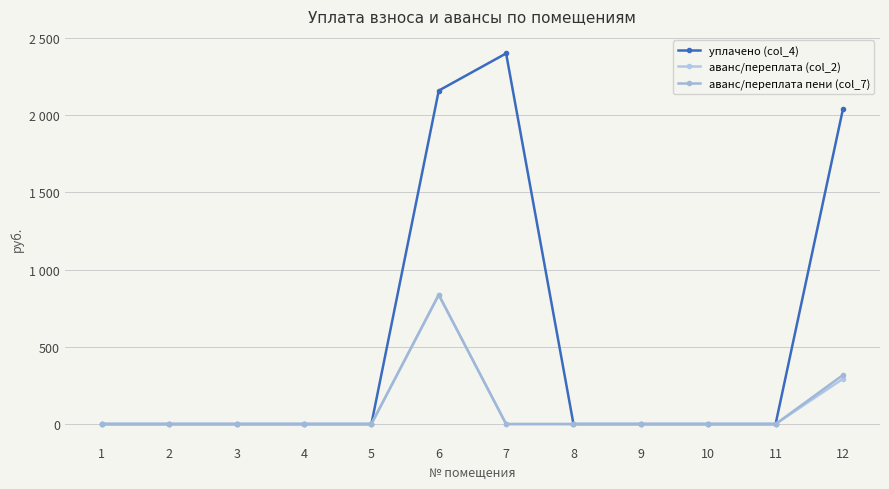

Which has a higher value, 4 or 6?

6